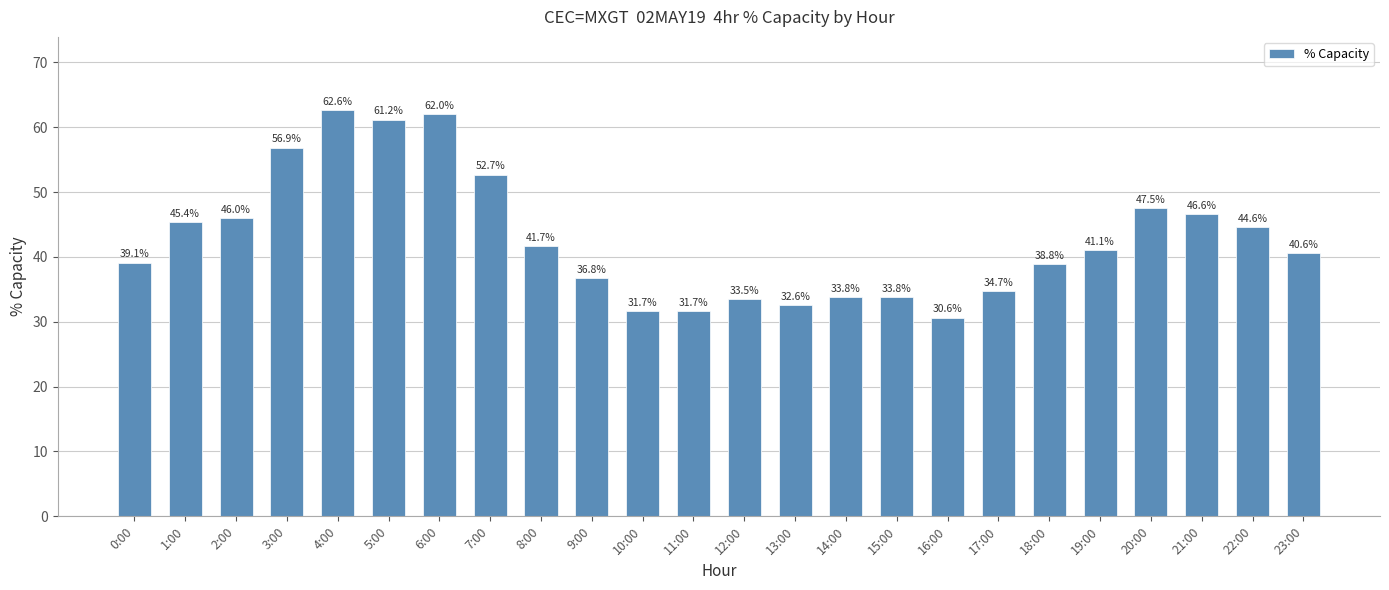

Which label corresponds to the largest value in the chart?

4:00